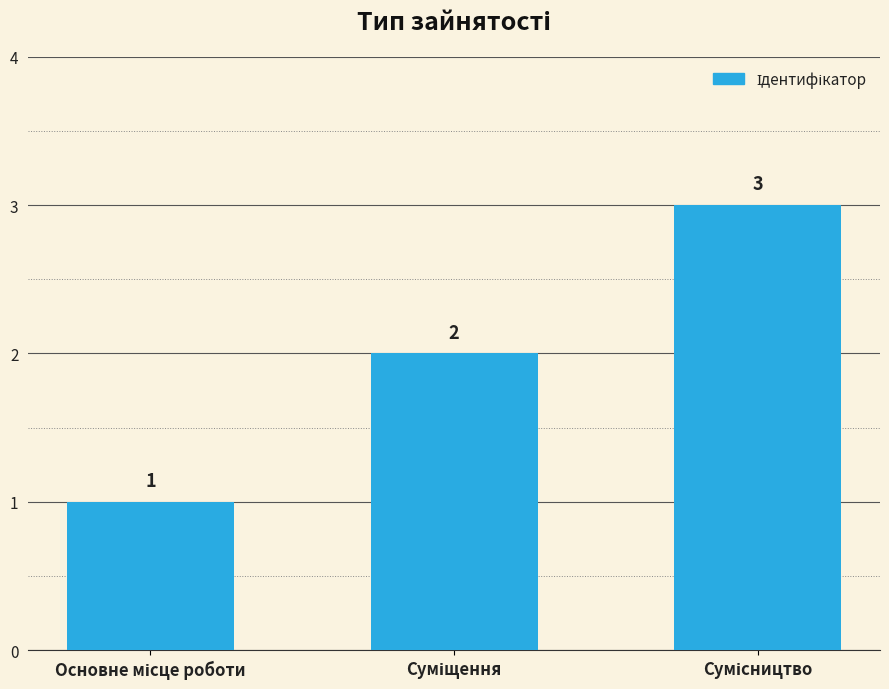

Count the values in the range 1 to 3.

3